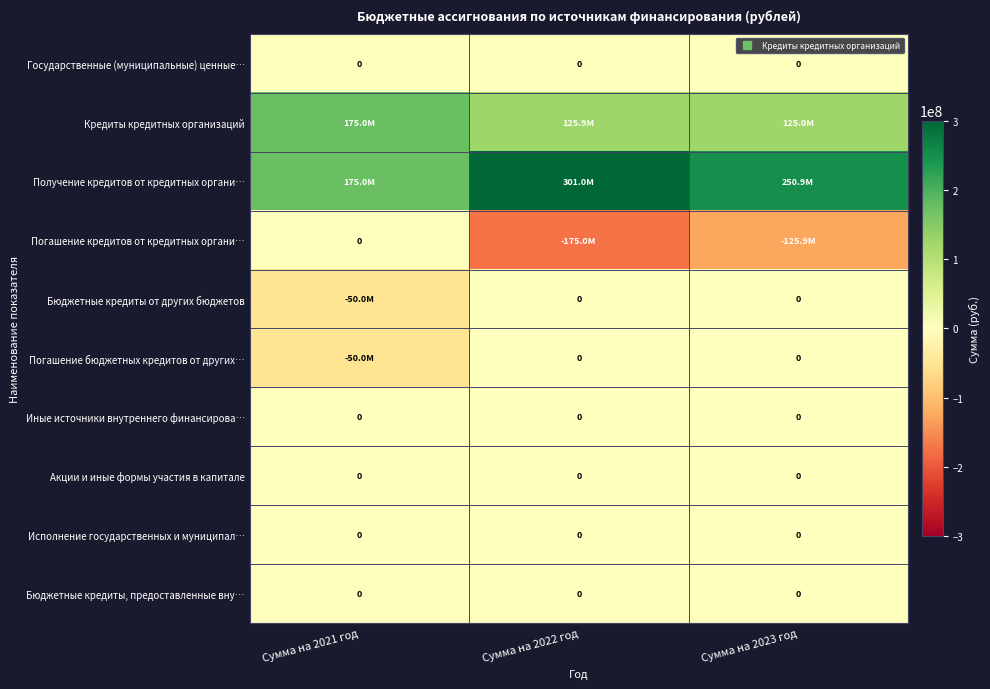

What is the difference between the second highest and minimum values in the Получение кредитов от кредитных органи… series?

75885410